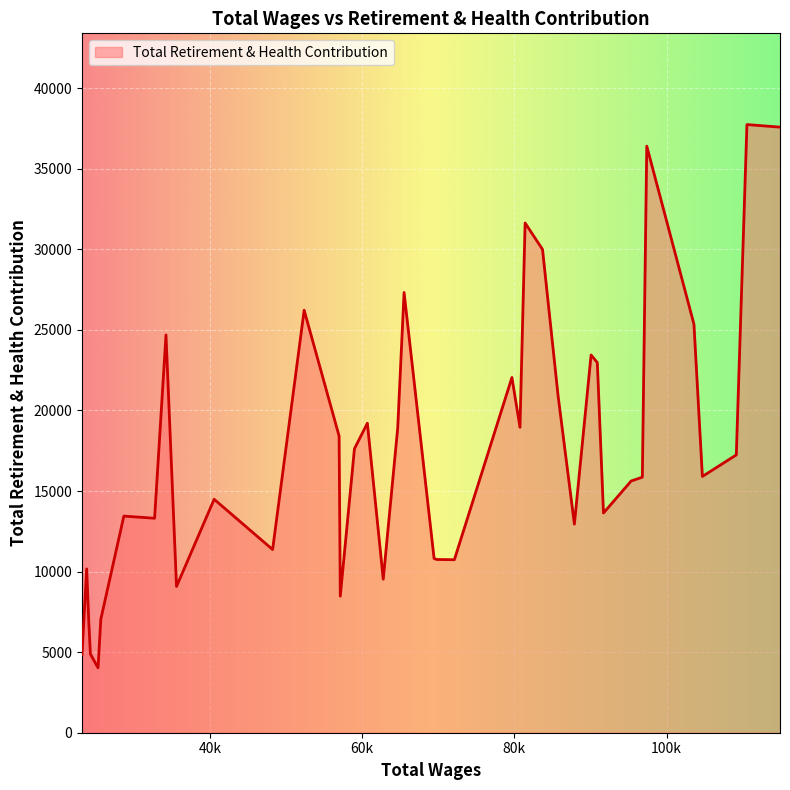

What is the minimum value shown in the chart?

4029